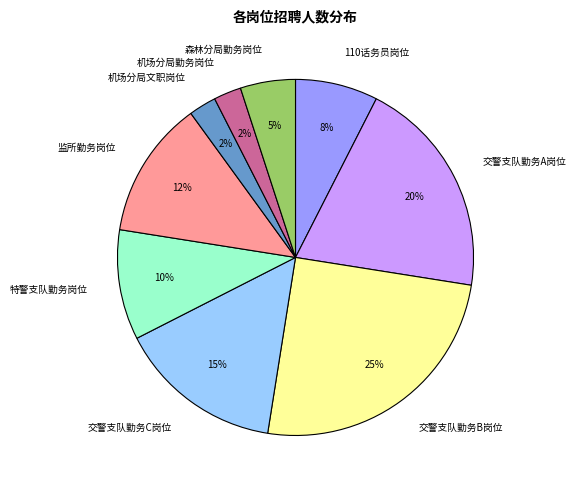

Is there any slice that represents more than half of the pie?

No